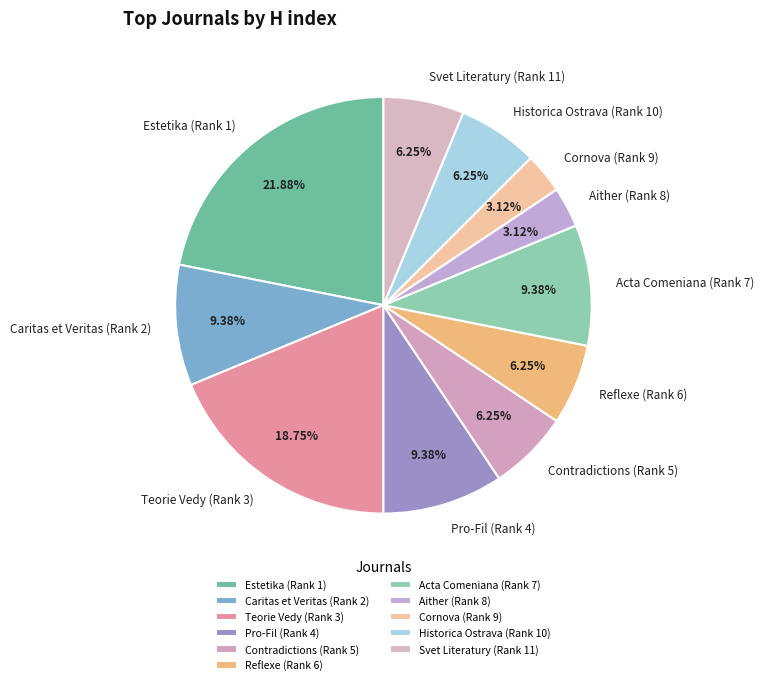

Do Cornova (Rank 9) and Teorie Vedy (Rank 3) together represent more than half of the pie?

No